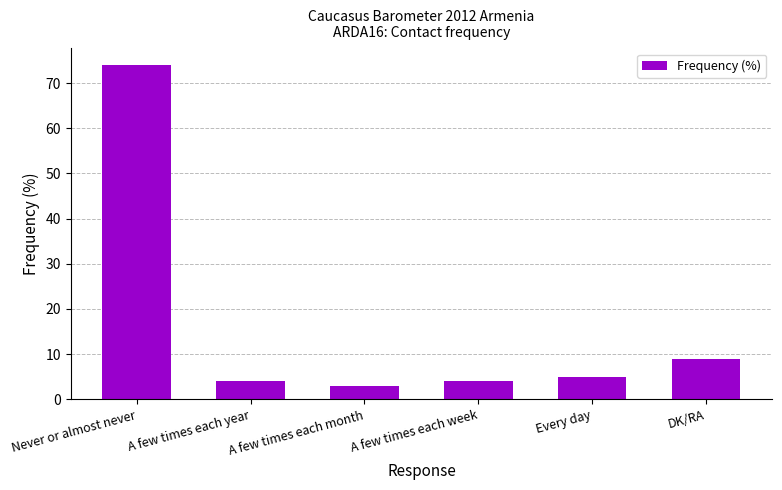

What is the change in value from A few times each month to Every day?

+2